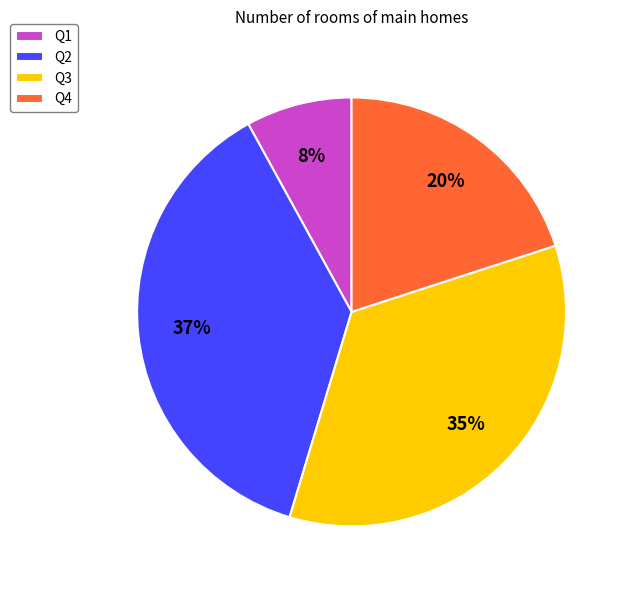

Approximately how many times larger is the value at Q1 compared to Q2?

0.2